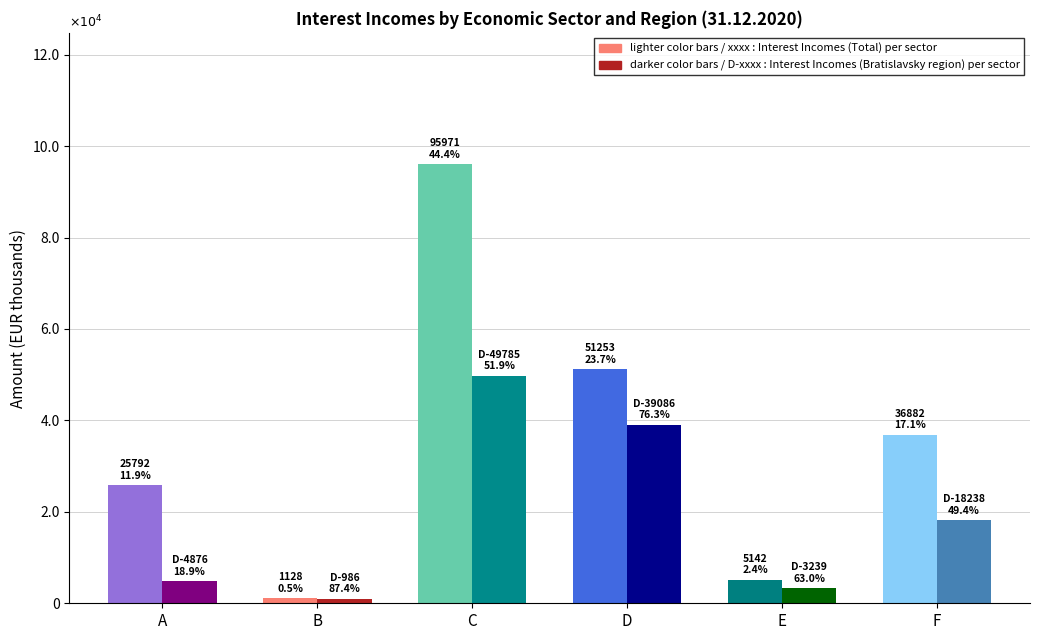

At which label does Interest Incomes (Total) first exceed 36882?

C